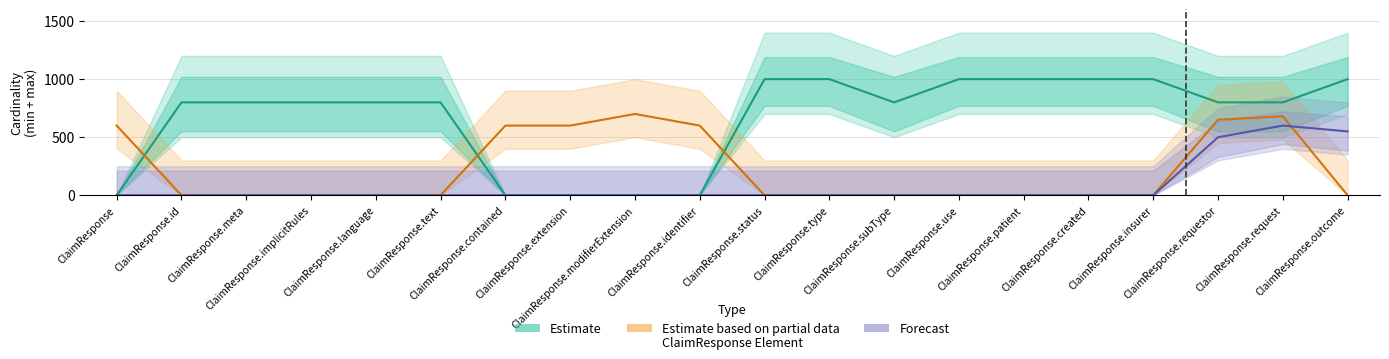

Count the number of data series in this chart.

3